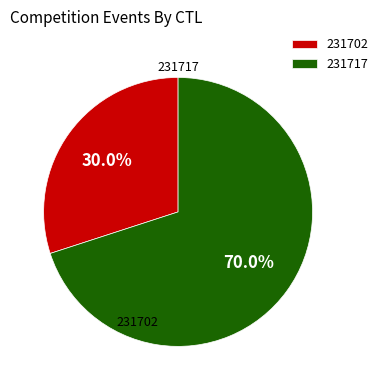

To the nearest percent, what percentage of the pie is 231717?

70%